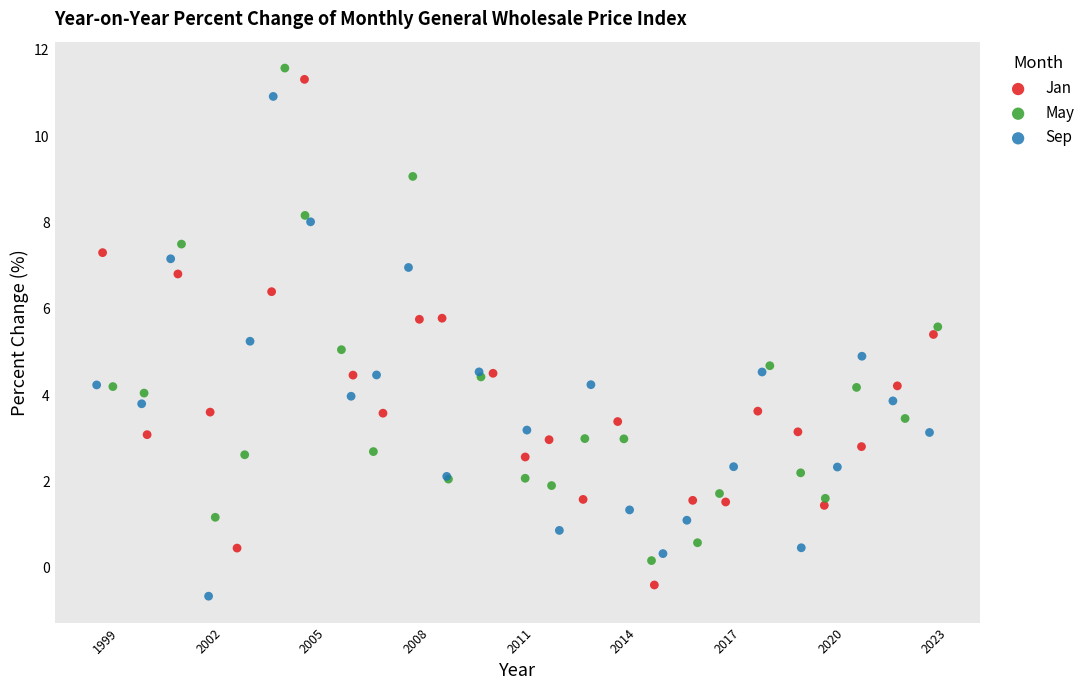

What are all the series names shown in the legend?

Jan, May, Sep